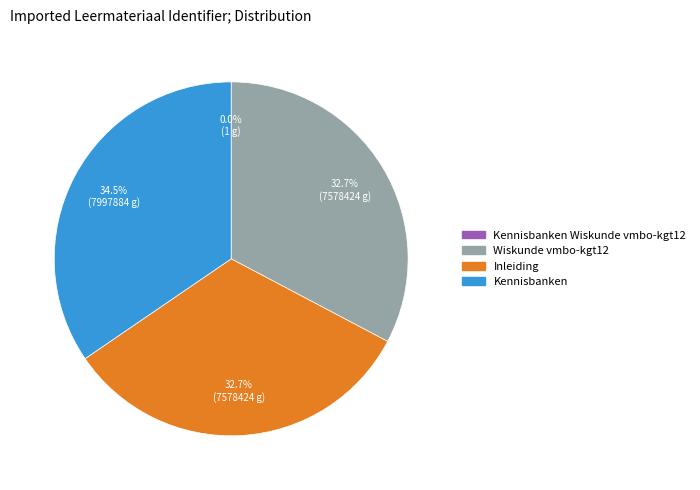

Is there any slice that represents more than half of the pie?

No